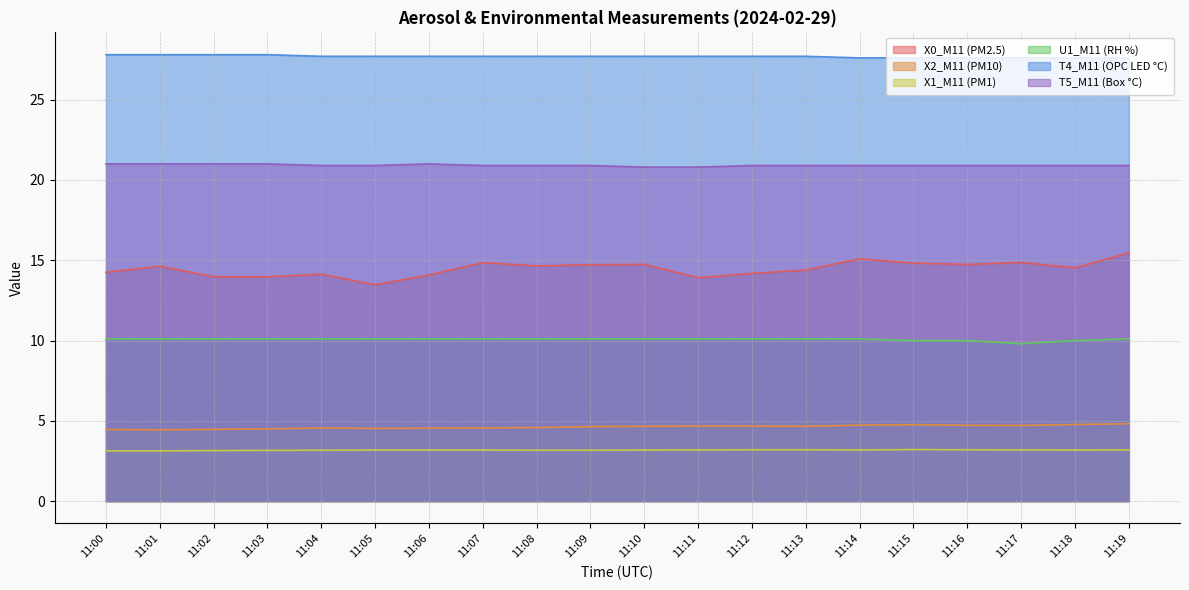

Which series has the largest range (max minus min)?

X0_M11 (PM2.5)